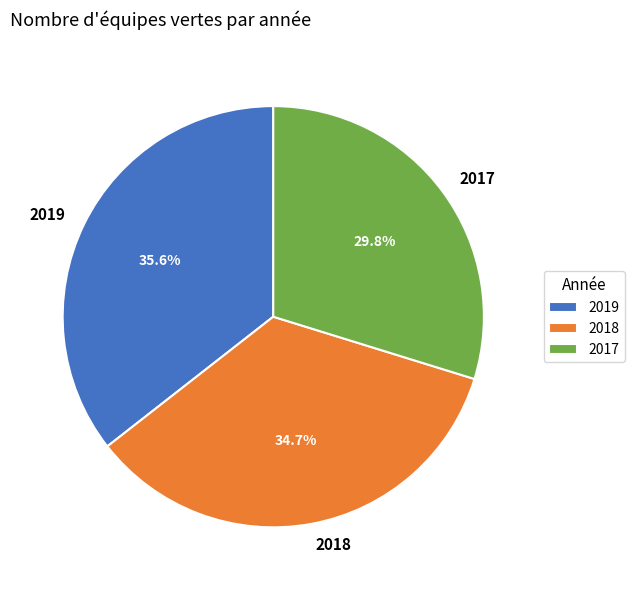

Between 2019 and 2017, which is larger?

2019